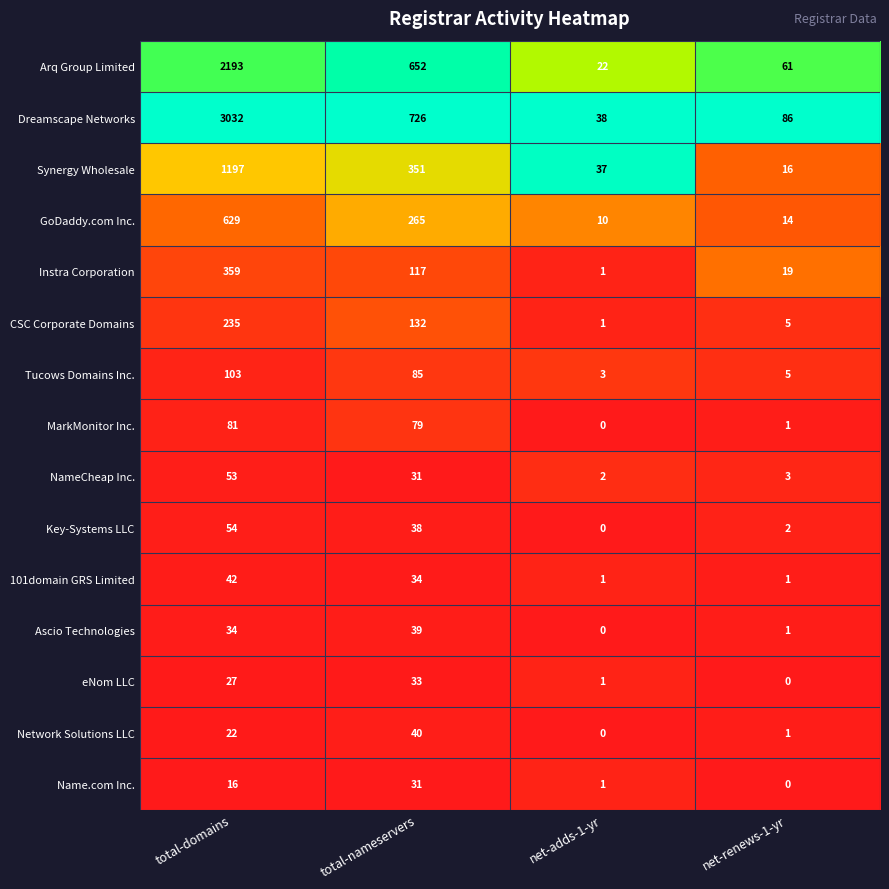

Where does the NameCheap Inc. series first go above 31?

total-domains